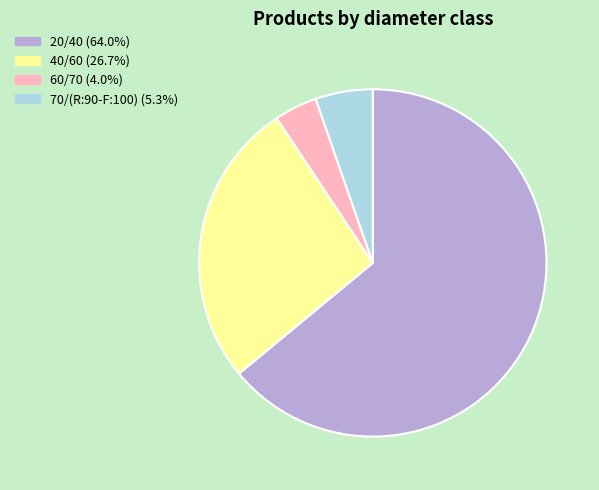

How many segments does this pie chart have?

4